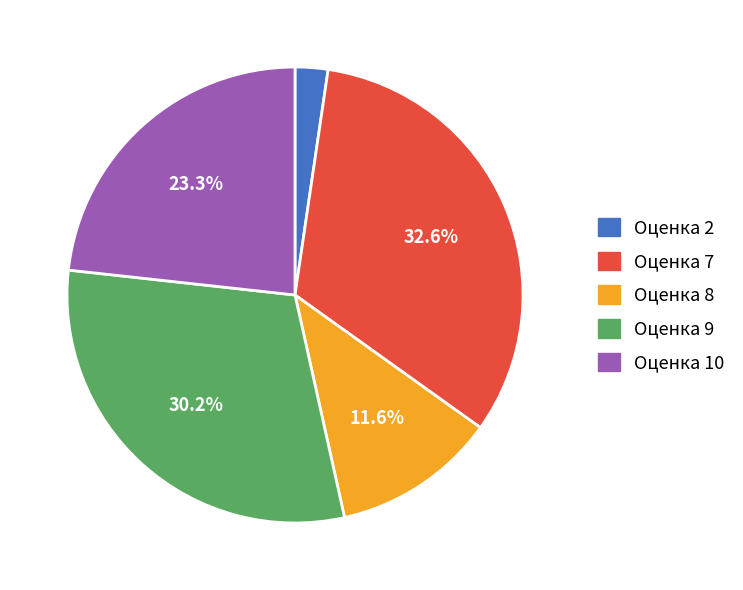

Is there a majority slice in this chart?

No